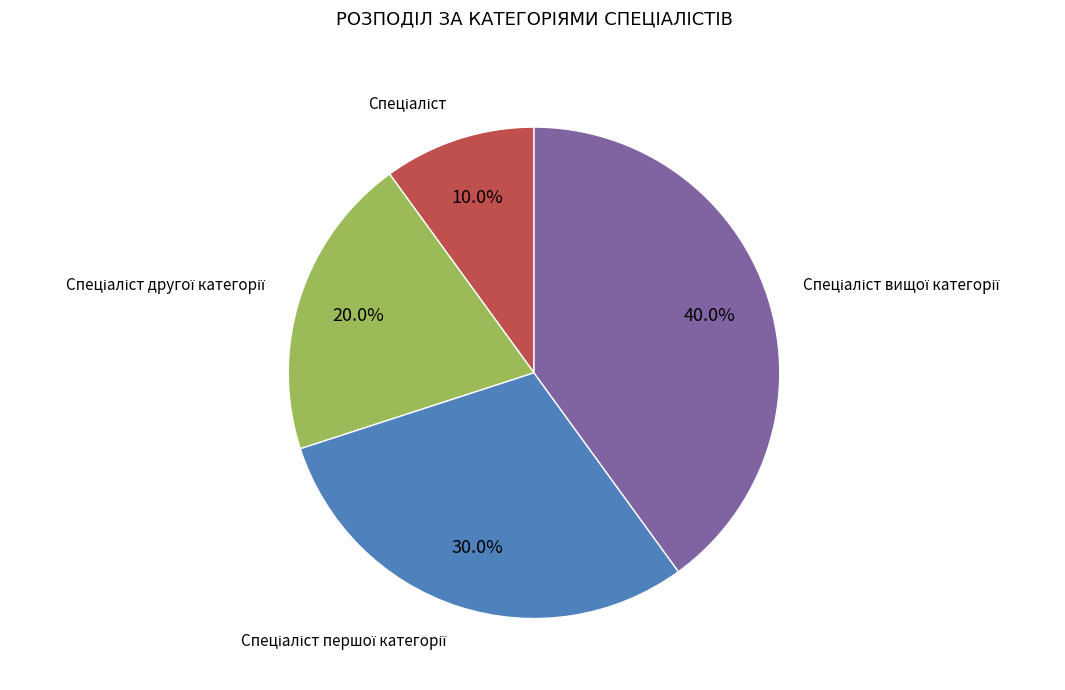

Is there any slice that represents more than half of the pie?

No